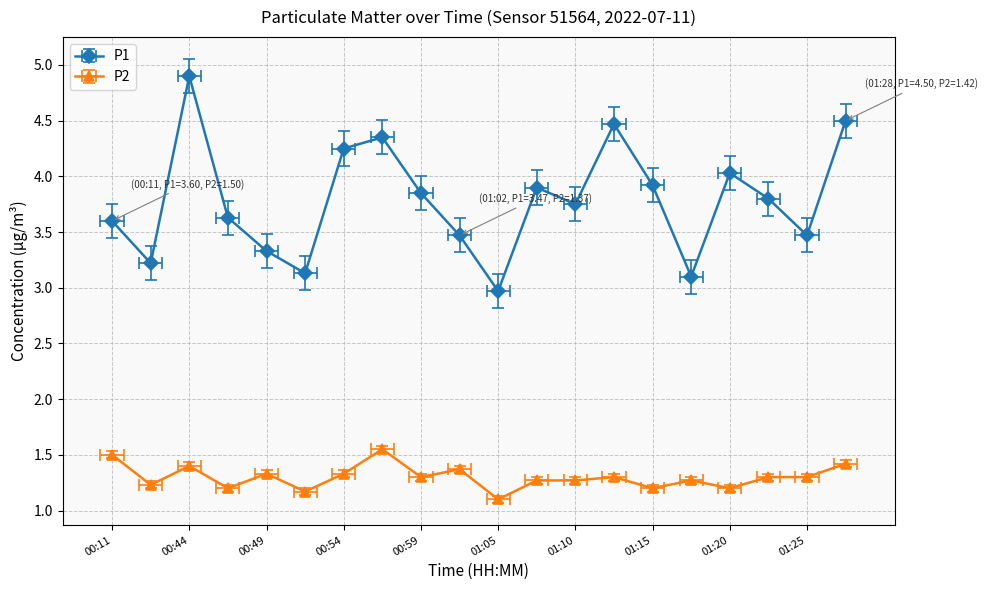

Which series has the largest total across all categories?

P1